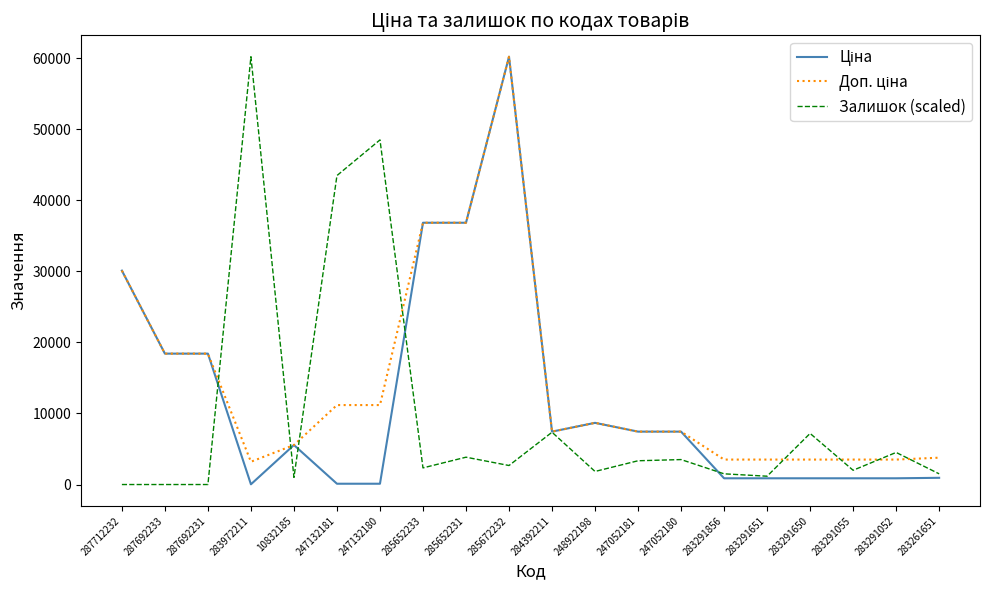

Between 283972211 and 285652231, which series saw the biggest shift?

Залишок (scaled)